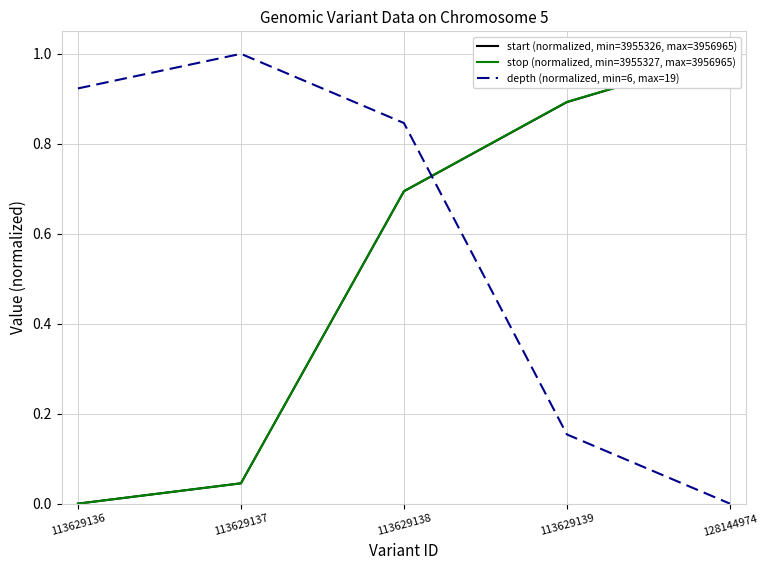

Which series has the widest spread of values?

start (normalized, min=3955326, max=3956965)